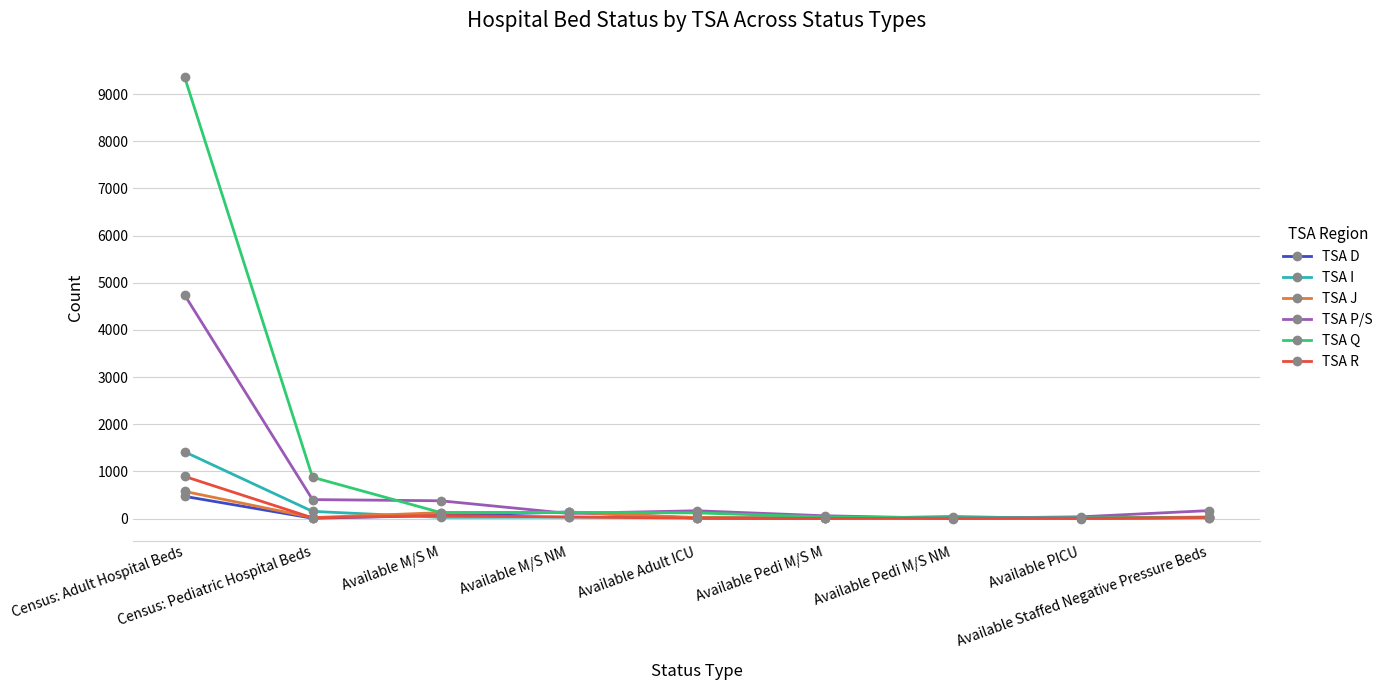

What is the value of the TSA D point at the 2nd from the left?

6